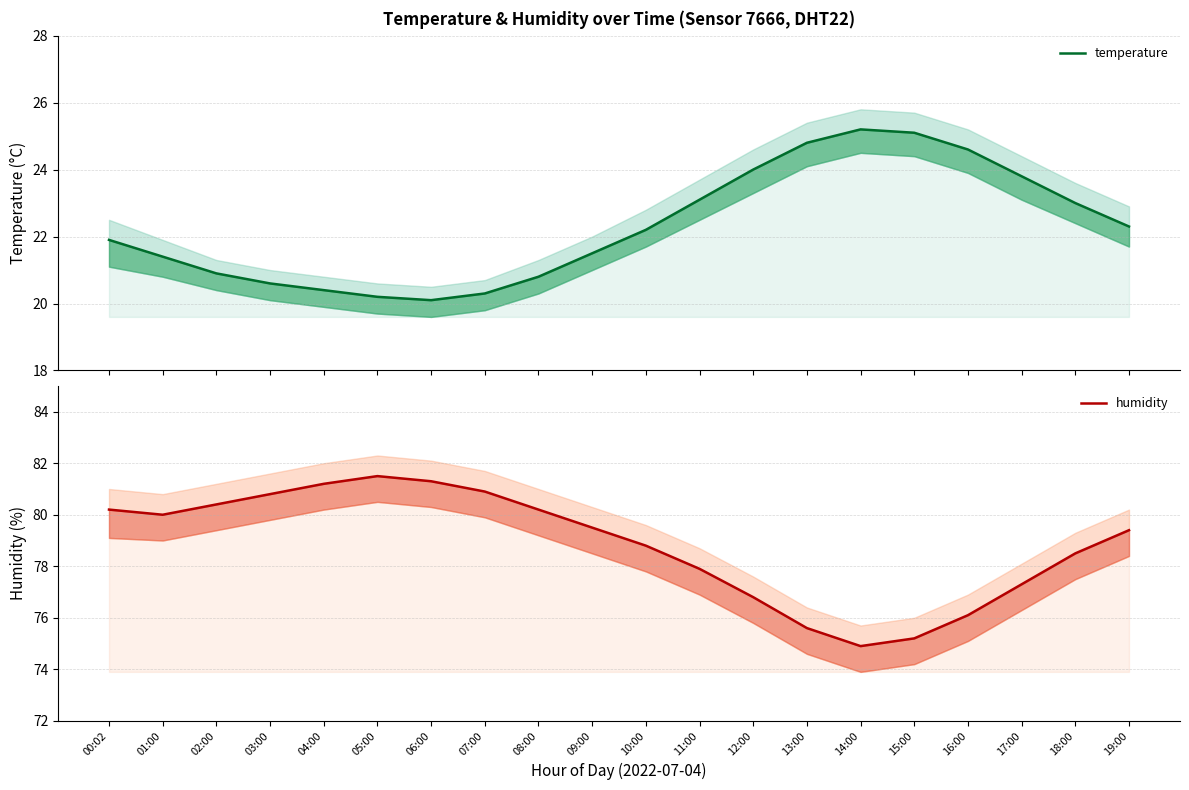

True or false: temperature and humidity intersect in this chart.

False